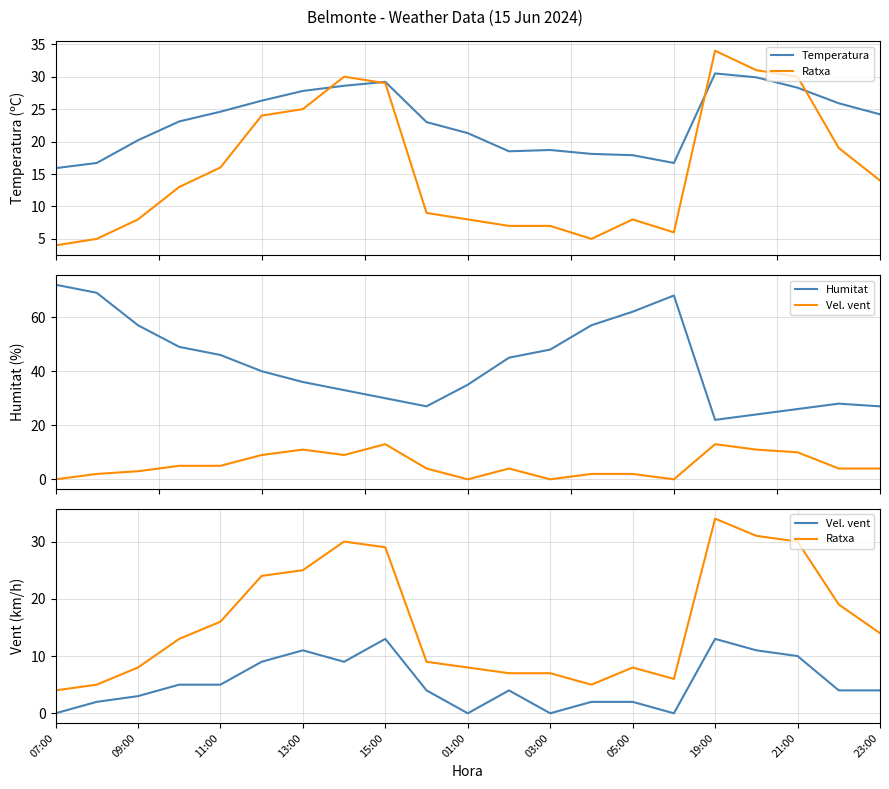

Does the chart display data point markers on the line(s)?

No